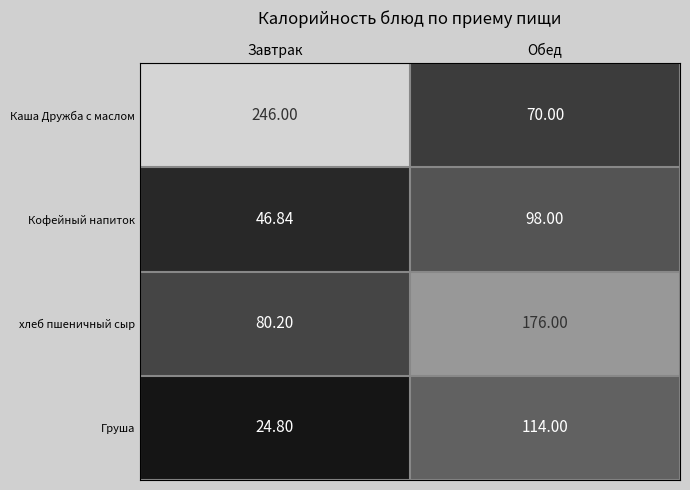

At Обед, list the series in order from smallest to largest.

Каша Дружба с маслом, Кофейный напиток, Груша, хлеб пшеничный сыр